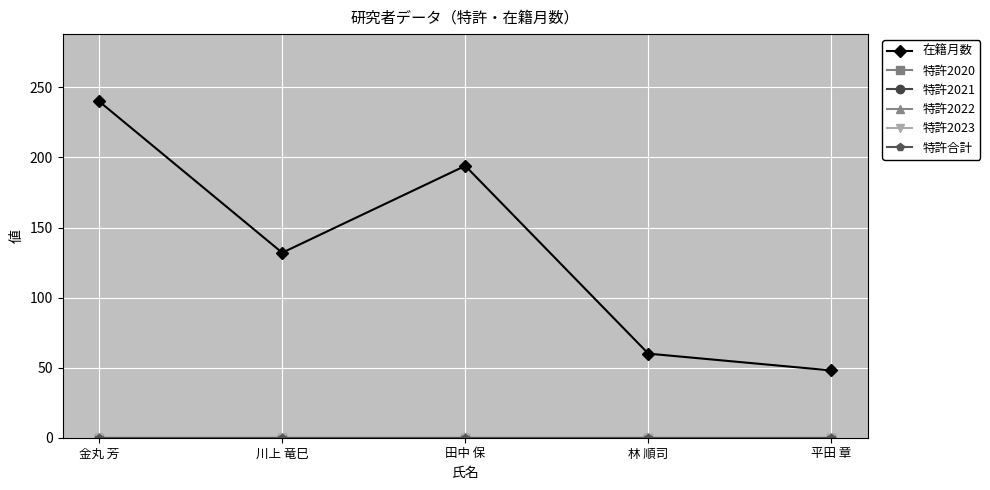

Which series has the largest total across all categories?

在籍月数